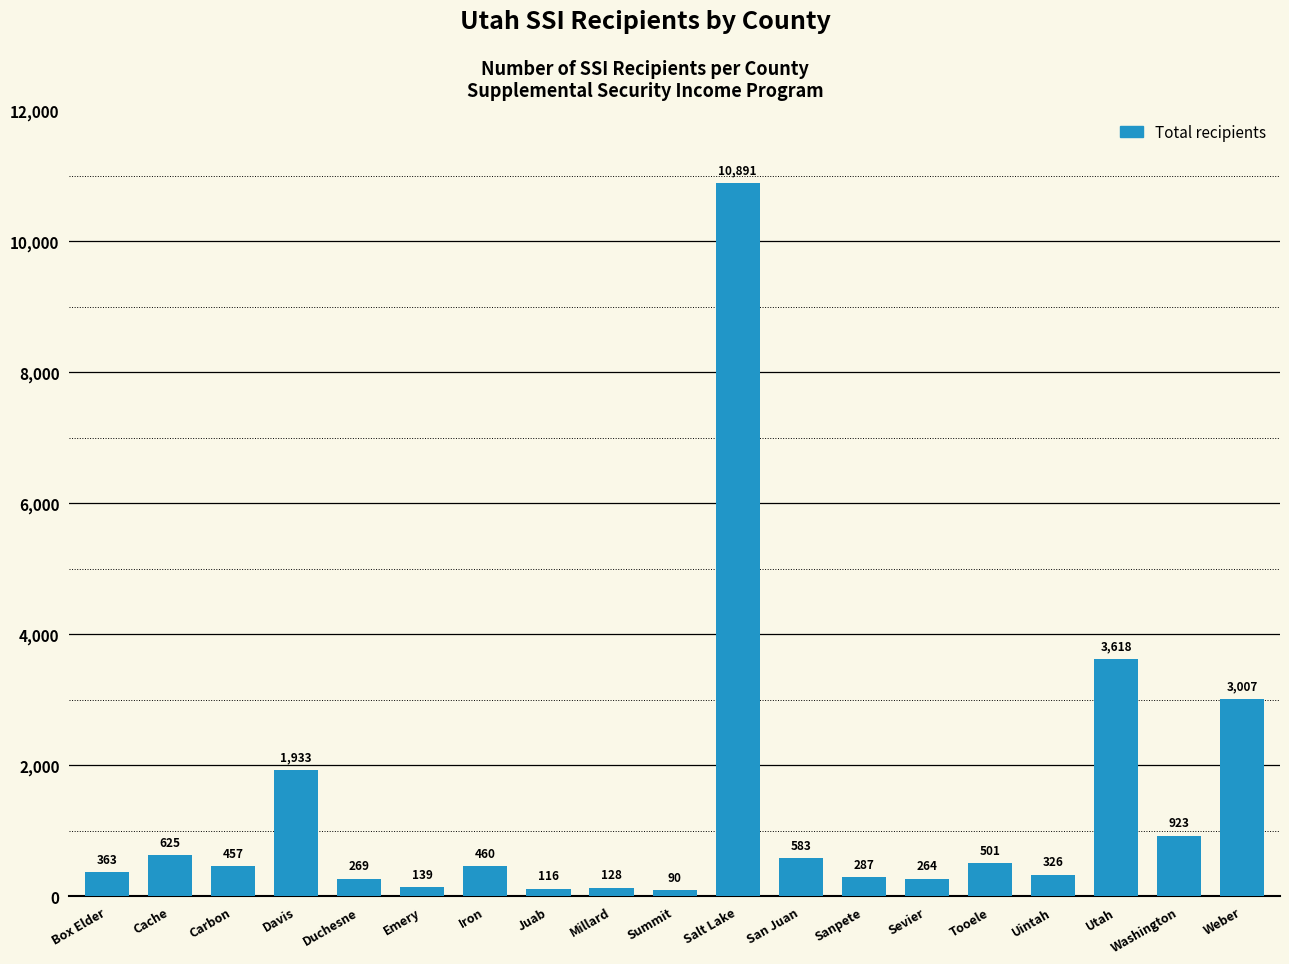

What is the difference between the second highest and minimum values?

3528